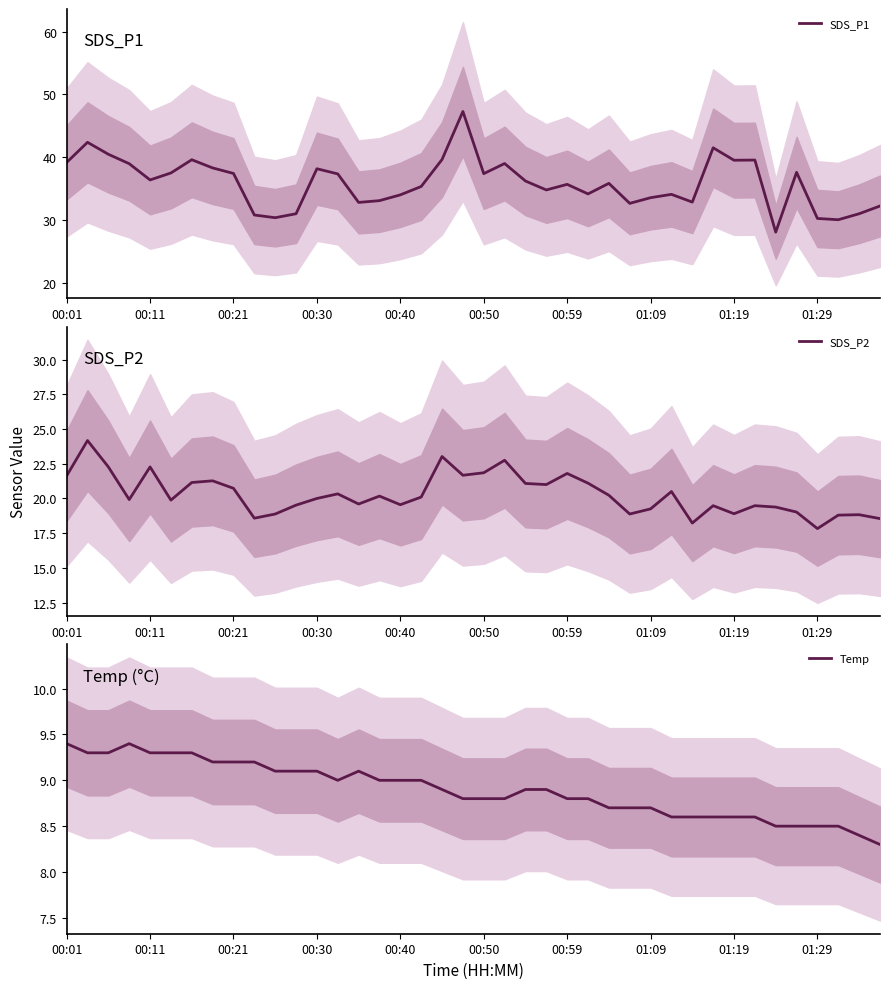

Reading left to right, extract all data points from this chart.

SDS_P1: 39.2	42.4	40.5	39.0	36.4	37.5	39.6	38.3	37.5	30.9	30.4	31.1	38.2	37.4	32.9	33.1	34.0	35.4	39.7	47.3	37.4	39.0	36.2	34.8	35.7	34.2	35.9	32.7	33.6	34.1	32.9	41.5	39.5	39.6	28.1	37.6	30.3	30.1	31.1	32.3
SDS_P2: 21.6	24.2	22.3	19.9	22.3	19.9	21.1	21.3	20.7	18.6	18.9	19.5	20.0	20.3	19.6	20.2	19.6	20.1	23.0	21.7	21.9	22.8	21.1	21.0	21.8	21.1	20.2	18.9	19.2	20.5	18.2	19.5	18.9	19.5	19.4	19.0	17.8	18.8	18.8	18.6
Temp: 9.4	9.3	9.3	9.4	9.3	9.3	9.3	9.2	9.2	9.2	9.1	9.1	9.1	9.0	9.1	9.0	9.0	9.0	8.9	8.8	8.8	8.8	8.9	8.9	8.8	8.8	8.7	8.7	8.7	8.6	8.6	8.6	8.6	8.6	8.5	8.5	8.5	8.5	8.4	8.3